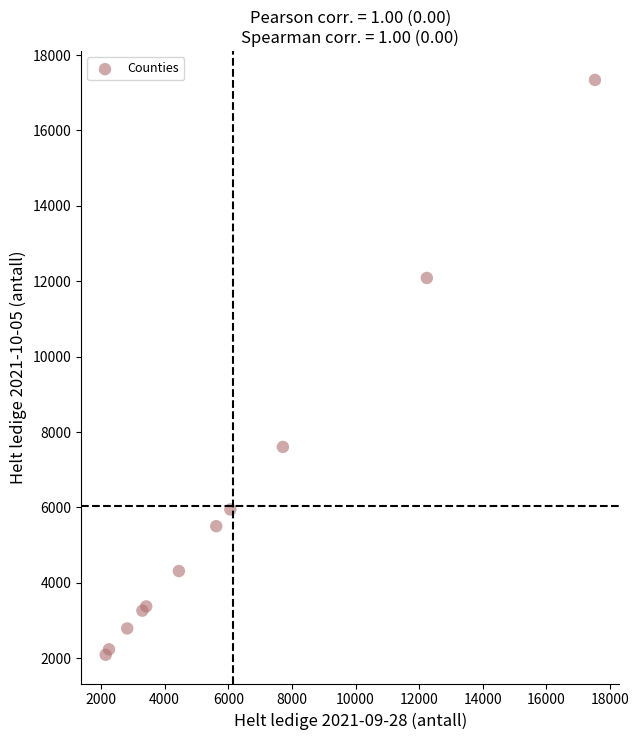

What Y value in the scatter plot is closest to 9717?

7606